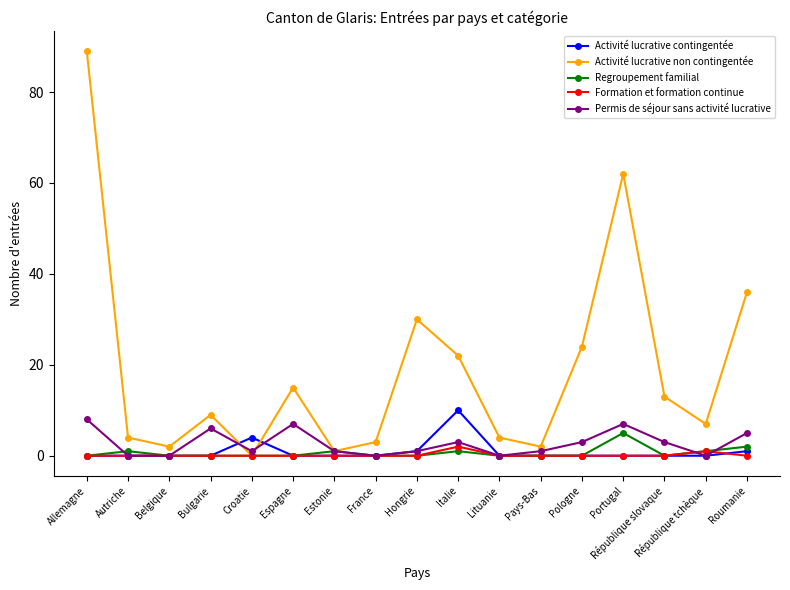

The value of Activité lucrative non contingentée at Autriche is 4. True or false?

True